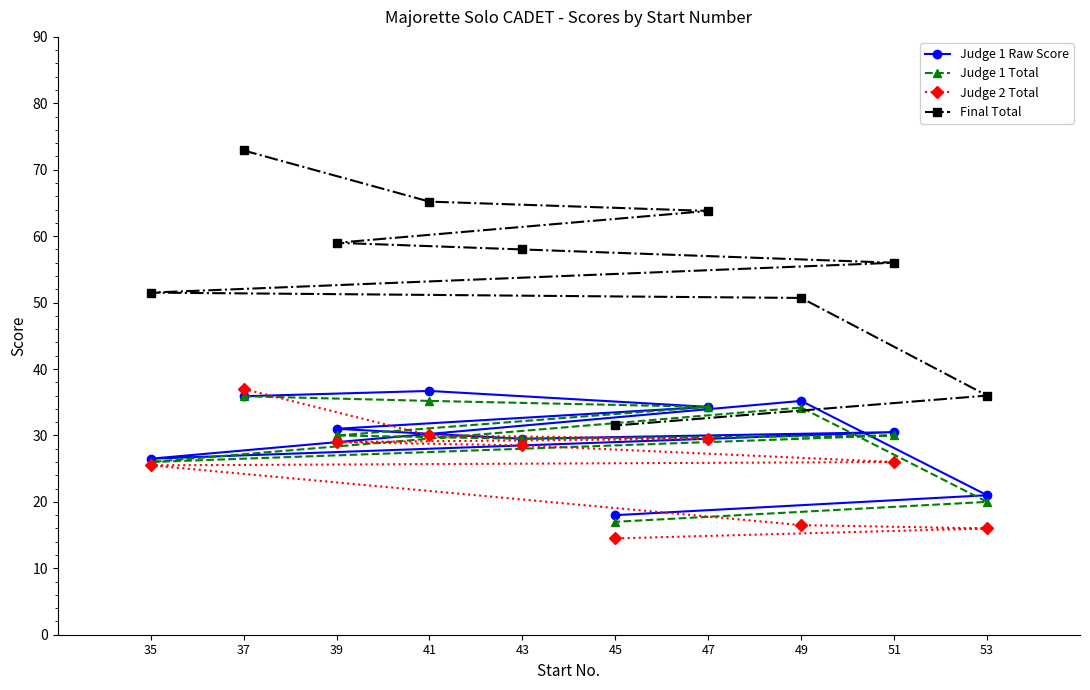

Rank the series by their maximum value, from lowest to highest.

Judge 1 Total, Judge 1 Raw Score, Judge 2 Total, Final Total